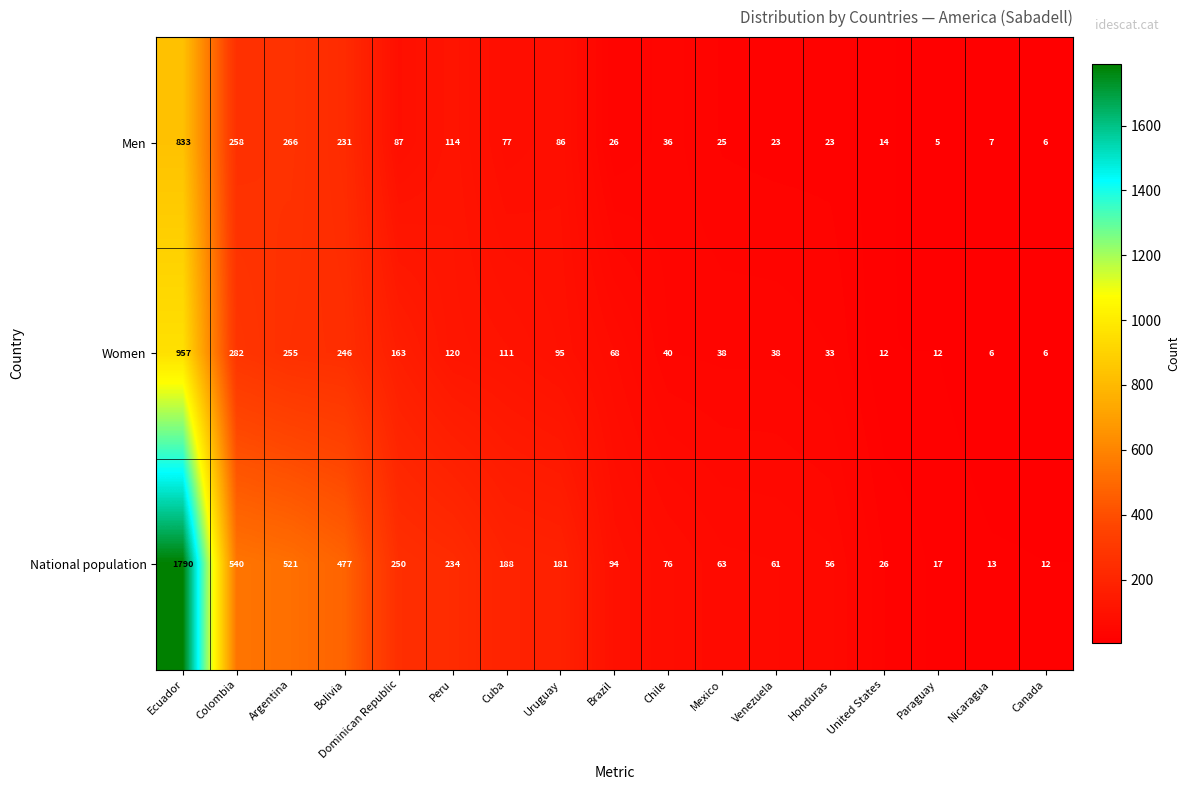

Which category has the lowest value across all series?

Paraguay